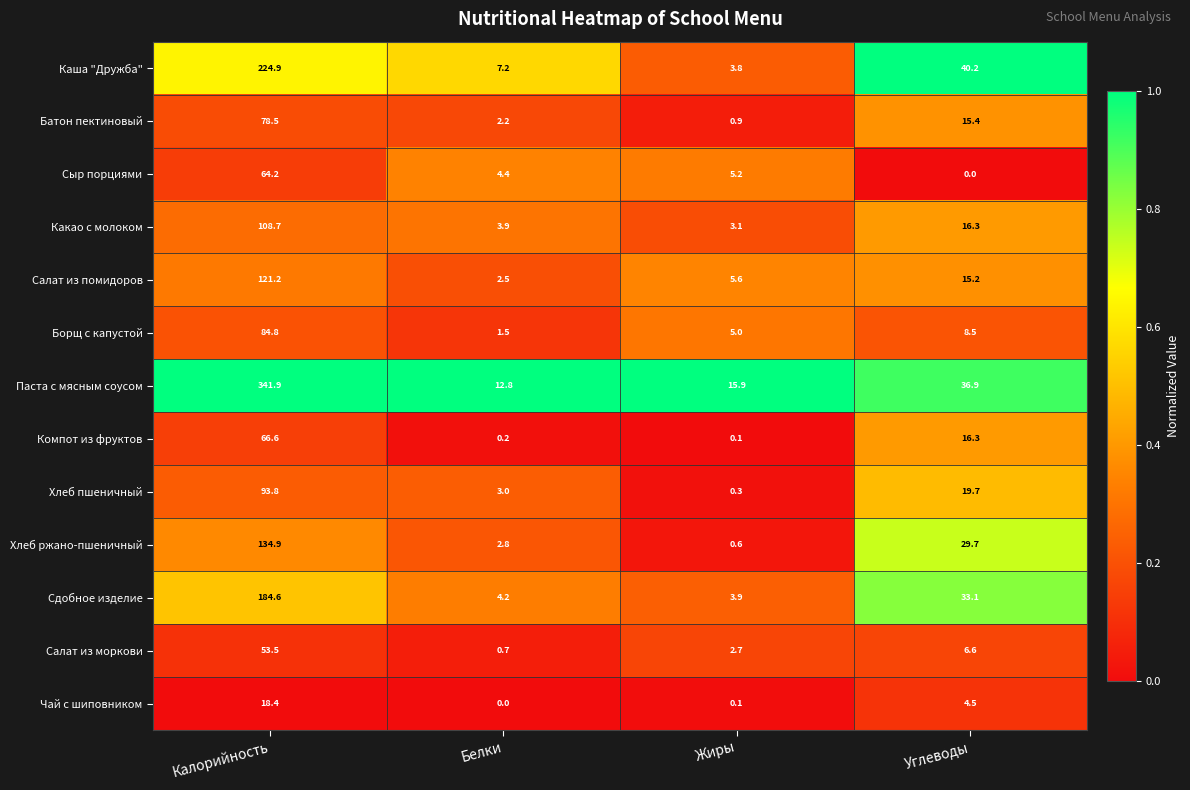

What is the greatest value displayed?

341.9